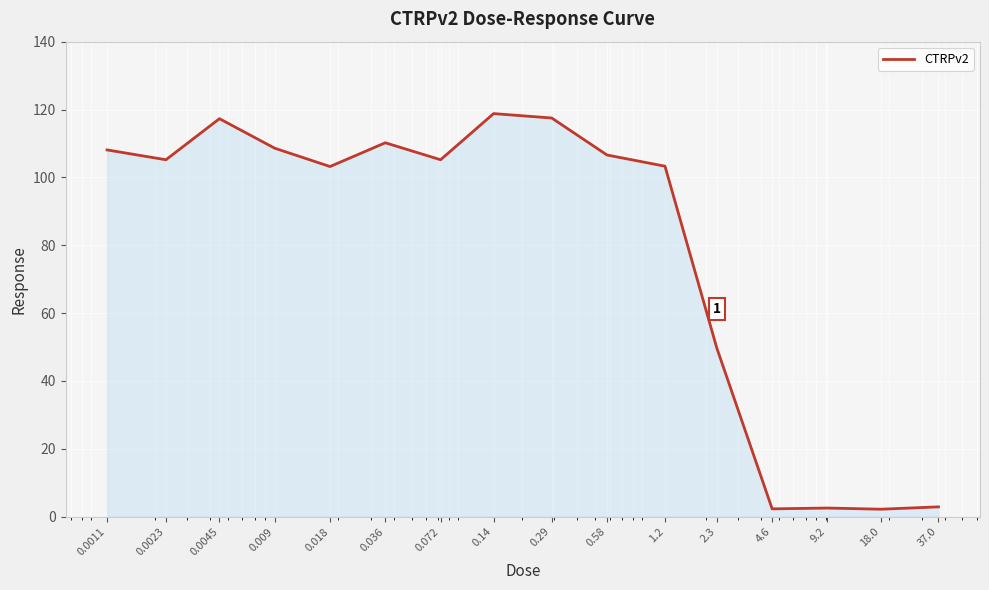

What is the difference between the maximum and minimum values?

116.6